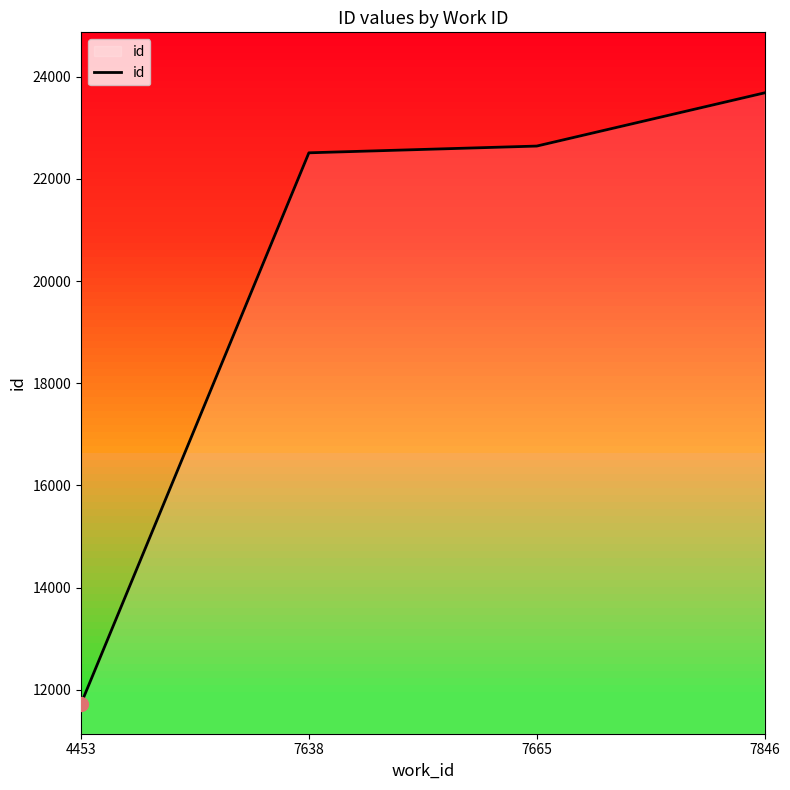

What value does the data have at 7846, to the nearest 100?

23700